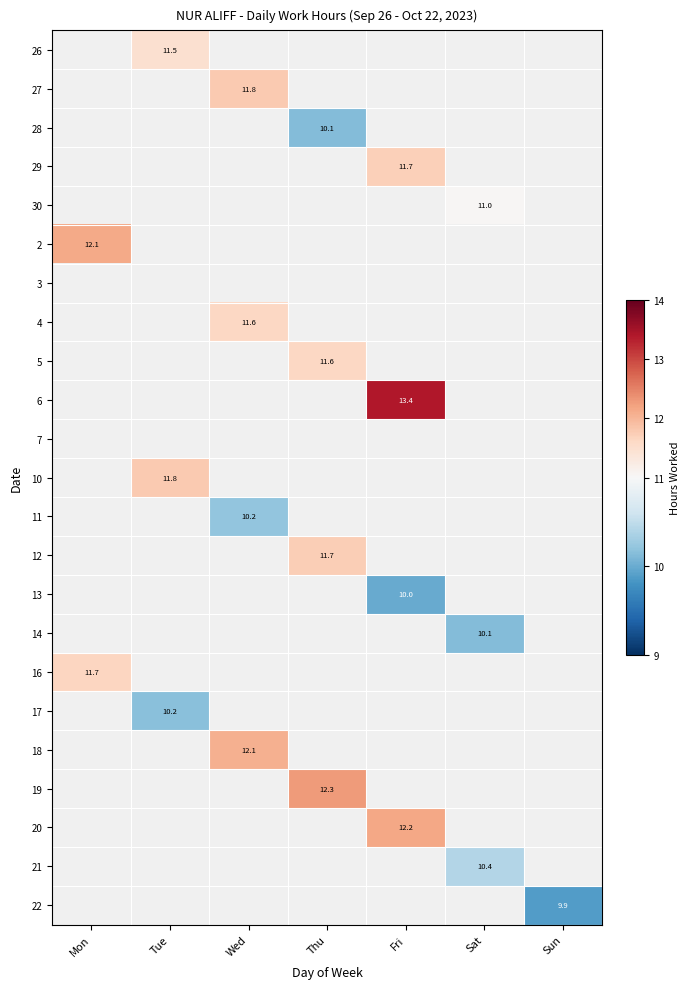

What is the minimum value shown in the chart?

9.9